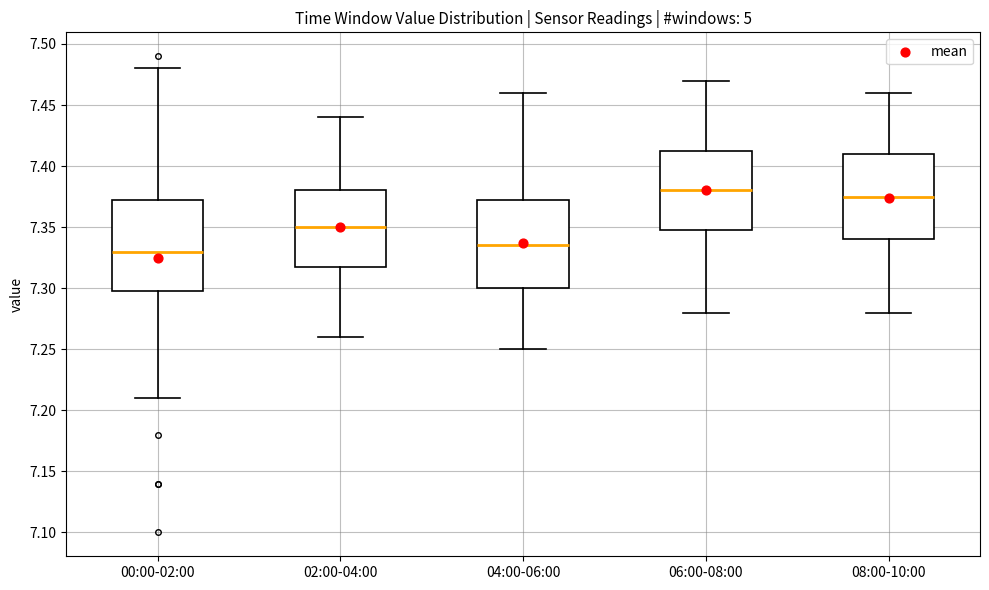

Reading left to right, transcribe this box plot: for each box, give where its median line is, the range the box spans, and where its two whiskers end, as read against the y-axis. The values are not printed on the chart, so give them approximately, as read against the axis.

00:00-02:00: median 7.330, box 7.300 to 7.375, whiskers 7.210 to 7.480
02:00-04:00: median 7.350, box 7.320 to 7.380, whiskers 7.260 to 7.440
04:00-06:00: median 7.335, box 7.300 to 7.375, whiskers 7.250 to 7.460
06:00-08:00: median 7.380, box 7.350 to 7.415, whiskers 7.280 to 7.470
08:00-10:00: median 7.375, box 7.340 to 7.410, whiskers 7.280 to 7.460